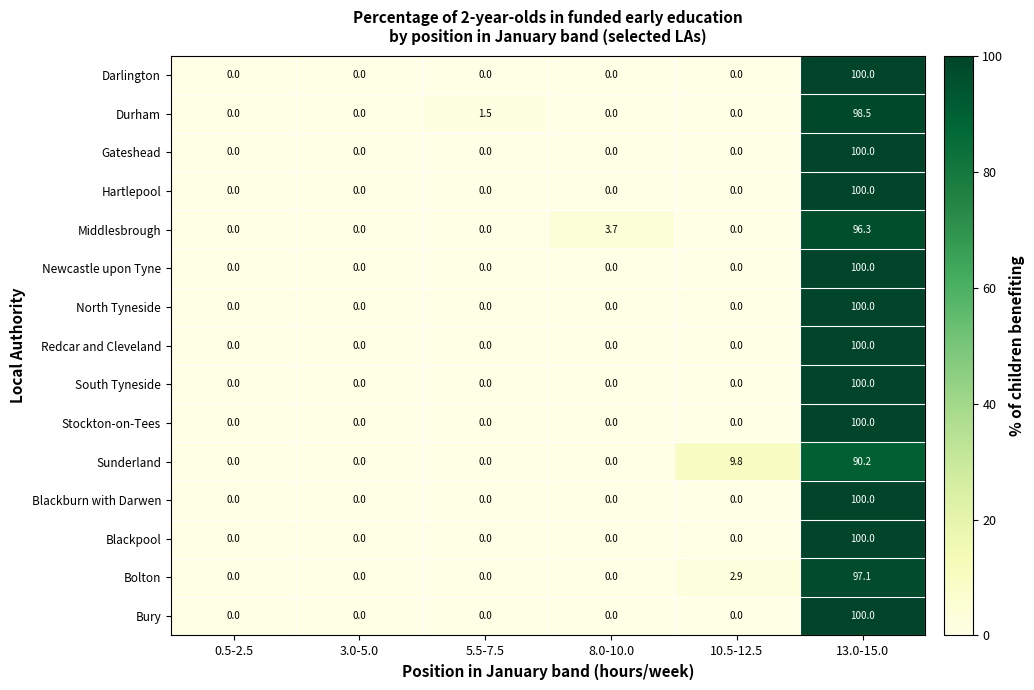

The Blackburn with Darwen series shows -56.2 at 5.5-7.5. True or false?

False